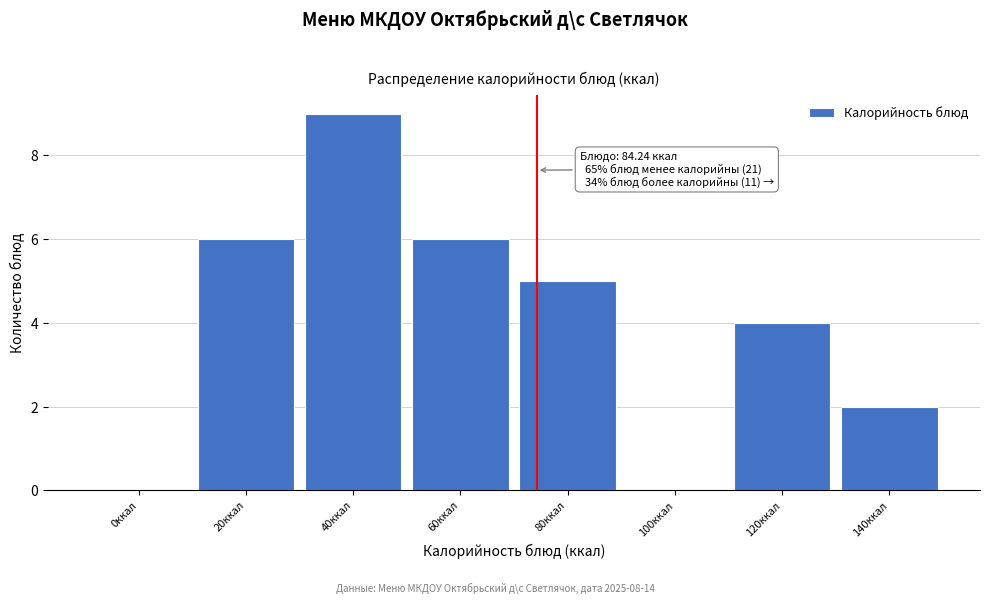

Reading left to right, transcribe all the data shown in this chart.

0ккал=0	20ккал=6	40ккал=9	60ккал=6	80ккал=5	100ккал=0	120ккал=4	140ккал=2